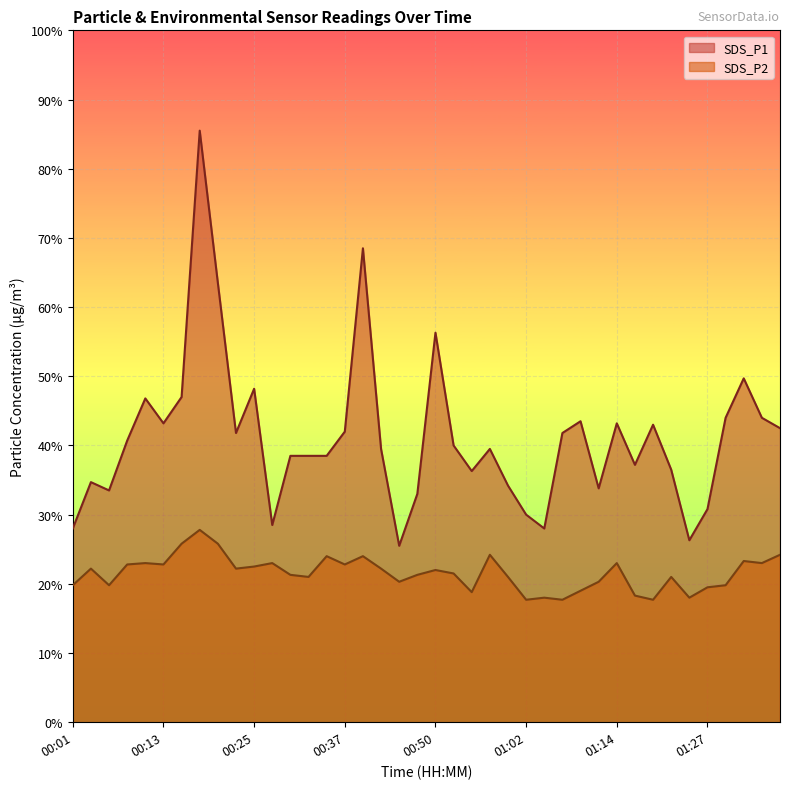

How many lines are shown in the chart?

2